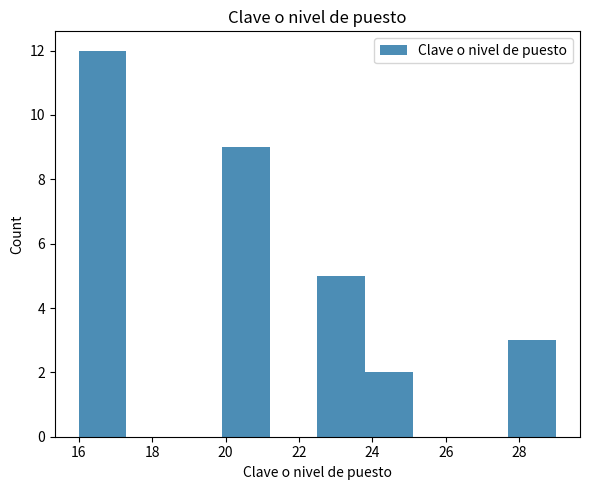

Over which range of the x-axis is the bar tallest?

16.0 to 17.3